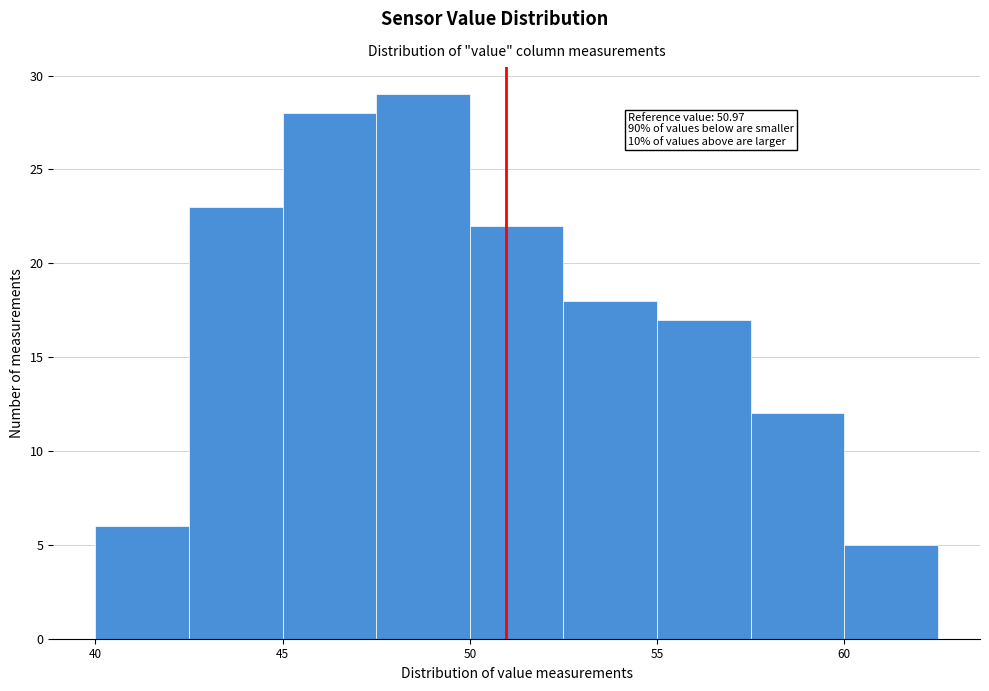

Over which range of the x-axis is the bar tallest?

47.5 to 50.0